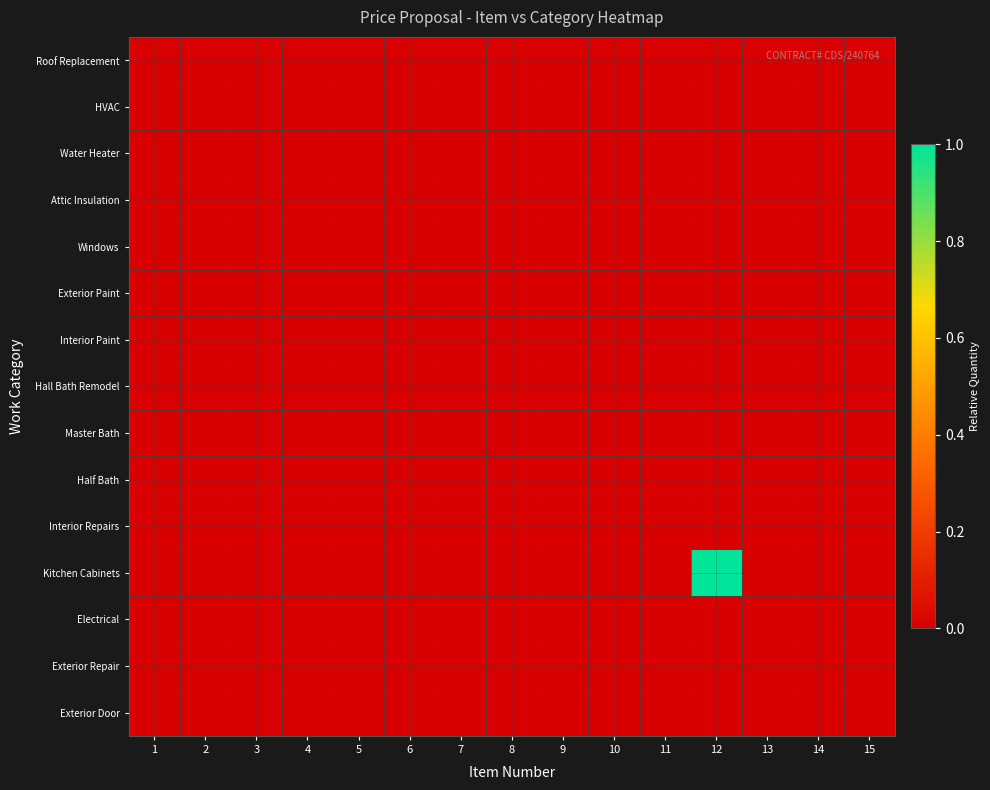

Reading left to right, list all the values displayed in this chart.

Roof Replacement: 1=0.0	2=0.0	3=0.0	4=0.0	5=0.0	6=0.0	7=0.0	8=0.0	9=0.0	10=0.0	11=0.0	12=0.0	13=0.0	14=0.0	15=0.0
HVAC: 1=0.0	2=0.0	3=0.0	4=0.0	5=0.0	6=0.0	7=0.0	8=0.0	9=0.0	10=0.0	11=0.0	12=0.0	13=0.0	14=0.0	15=0.0
Water Heater: 1=0.0	2=0.0	3=0.0	4=0.0	5=0.0	6=0.0	7=0.0	8=0.0	9=0.0	10=0.0	11=0.0	12=0.0	13=0.0	14=0.0	15=0.0
Attic Insulation: 1=0.0	2=0.0	3=0.0	4=0.0	5=0.0	6=0.0	7=0.0	8=0.0	9=0.0	10=0.0	11=0.0	12=0.0	13=0.0	14=0.0	15=0.0
Windows: 1=0.0	2=0.0	3=0.0	4=0.0	5=0.0	6=0.0	7=0.0	8=0.0	9=0.0	10=0.0	11=0.0	12=0.0	13=0.0	14=0.0	15=0.0
Exterior Paint: 1=0.0	2=0.0	3=0.0	4=0.0	5=0.0	6=0.0	7=0.0	8=0.0	9=0.0	10=0.0	11=0.0	12=0.0	13=0.0	14=0.0	15=0.0
Interior Paint: 1=0.0	2=0.0	3=0.0	4=0.0	5=0.0	6=0.0	7=0.0	8=0.0	9=0.0	10=0.0	11=0.0	12=0.0	13=0.0	14=0.0	15=0.0
Hall Bath Remodel: 1=0.0	2=0.0	3=0.0	4=0.0	5=0.0	6=0.0	7=0.0	8=0.0	9=0.0	10=0.0	11=0.0	12=0.0	13=0.0	14=0.0	15=0.0
Master Bath: 1=0.0	2=0.0	3=0.0	4=0.0	5=0.0	6=0.0	7=0.0	8=0.0	9=0.0	10=0.0	11=0.0	12=0.0	13=0.0	14=0.0	15=0.0
Half Bath: 1=0.0	2=0.0	3=0.0	4=0.0	5=0.0	6=0.0	7=0.0	8=0.0	9=0.0	10=0.0	11=0.0	12=0.0	13=0.0	14=0.0	15=0.0
Interior Repairs: 1=0.0	2=0.0	3=0.0	4=0.0	5=0.0	6=0.0	7=0.0	8=0.0	9=0.0	10=0.0	11=0.0	12=0.0	13=0.0	14=0.0	15=0.0
Kitchen Cabinets: 1=0.0	2=0.0	3=0.0	4=0.0	5=0.0	6=0.0	7=0.0	8=0.0	9=0.0	10=0.0	11=0.0	12=1.0	13=0.0	14=0.0	15=0.0
Electrical: 1=0.0	2=0.0	3=0.0	4=0.0	5=0.0	6=0.0	7=0.0	8=0.0	9=0.0	10=0.0	11=0.0	12=0.0	13=0.0	14=0.0	15=0.0
Exterior Repair: 1=0.0	2=0.0	3=0.0	4=0.0	5=0.0	6=0.0	7=0.0	8=0.0	9=0.0	10=0.0	11=0.0	12=0.0	13=0.0	14=0.0	15=0.0
Exterior Door: 1=0.0	2=0.0	3=0.0	4=0.0	5=0.0	6=0.0	7=0.0	8=0.0	9=0.0	10=0.0	11=0.0	12=0.0	13=0.0	14=0.0	15=0.0